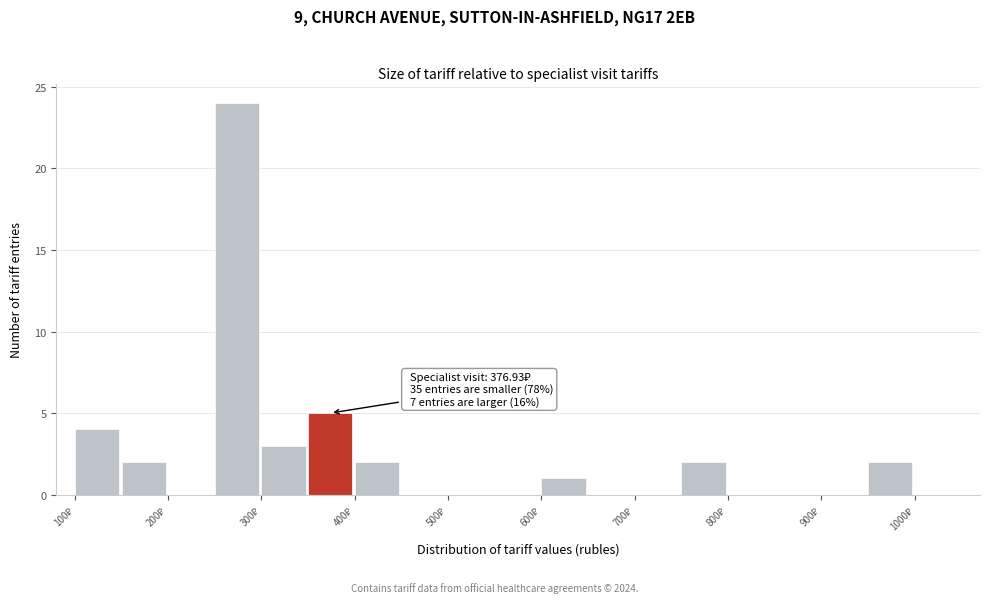

Which range on the x-axis has the tallest bar?

250 to 300